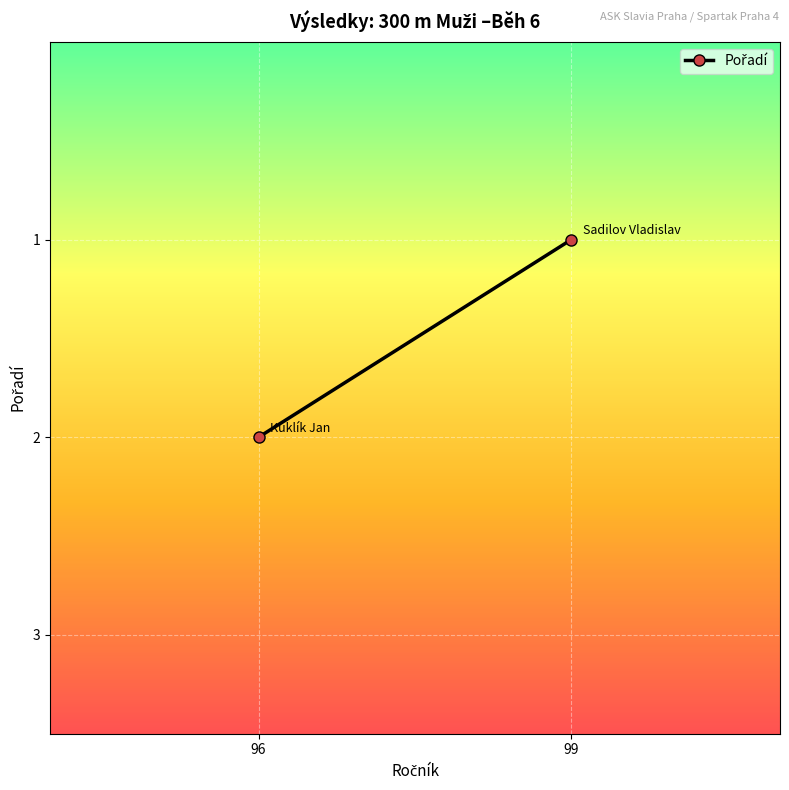

What is the minimum value shown in the chart?

1